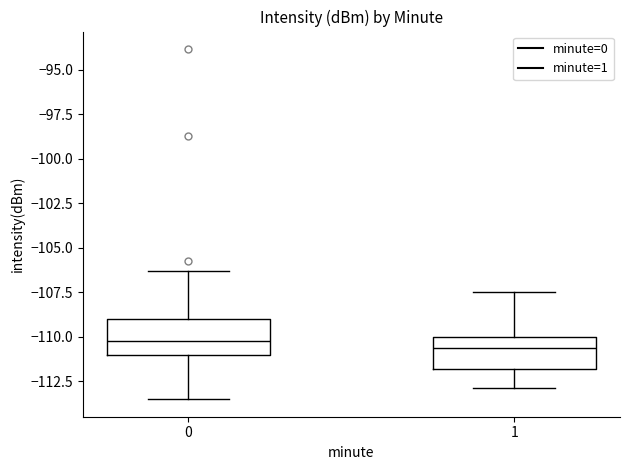

Reading left to right, transcribe this box plot: for each box, give where its median line is, the range the box spans, and where its two whiskers end, as read against the y-axis. The values are not printed on the chart, so give them approximately, as read against the axis.

0: median -110.0, box -111.0 to -109.0, whiskers -113.5 to -106.5
1: median -110.5, box -112.0 to -110.0, whiskers -113.0 to -107.5